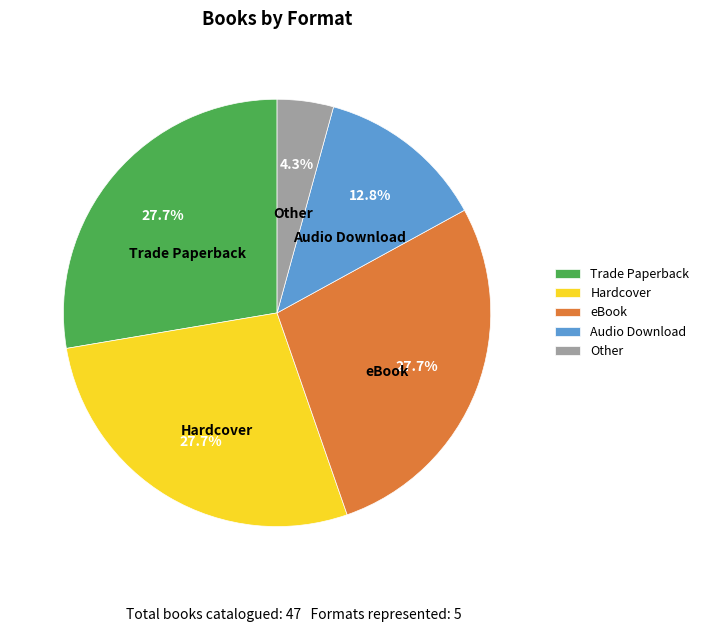

How many slices are in this pie chart?

5